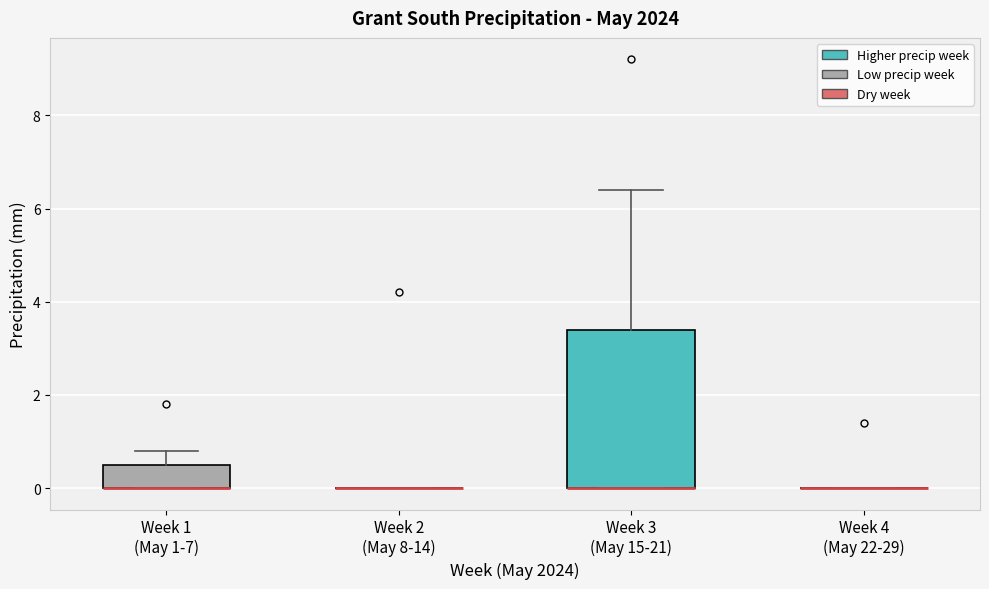

Reading left to right, read every box against the y-axis: the position of its median line, the range the box covers, and the ends of its whiskers. The values are not printed on the chart, so give them approximately, as read against the axis.

Week 1 (May 1-7): median 0.0 (drawn on the box's lower edge), box 0.0 to 0.6, whiskers 0.0 to 0.8
Week 2 (May 8-14): box collapsed to a line at 0.0, whiskers 0.0 to 0.0
Week 3 (May 15-21): median 0.0 (drawn on the box's lower edge), box 0.0 to 3.4, whiskers 0.0 to 6.4
Week 4 (May 22-29): box collapsed to a line at 0.0, whiskers 0.0 to 0.0